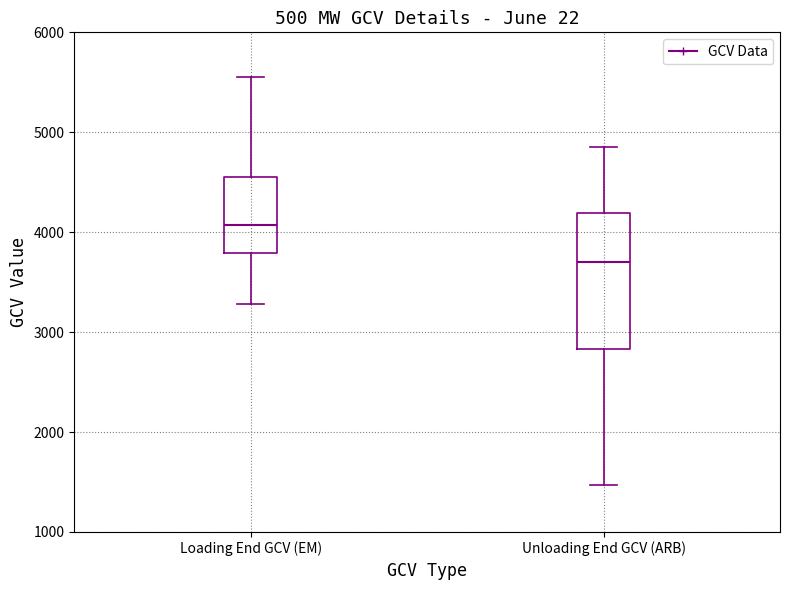

Comparing the boxes themselves (not the whiskers), which one is the tallest?

Unloading End GCV (ARB)